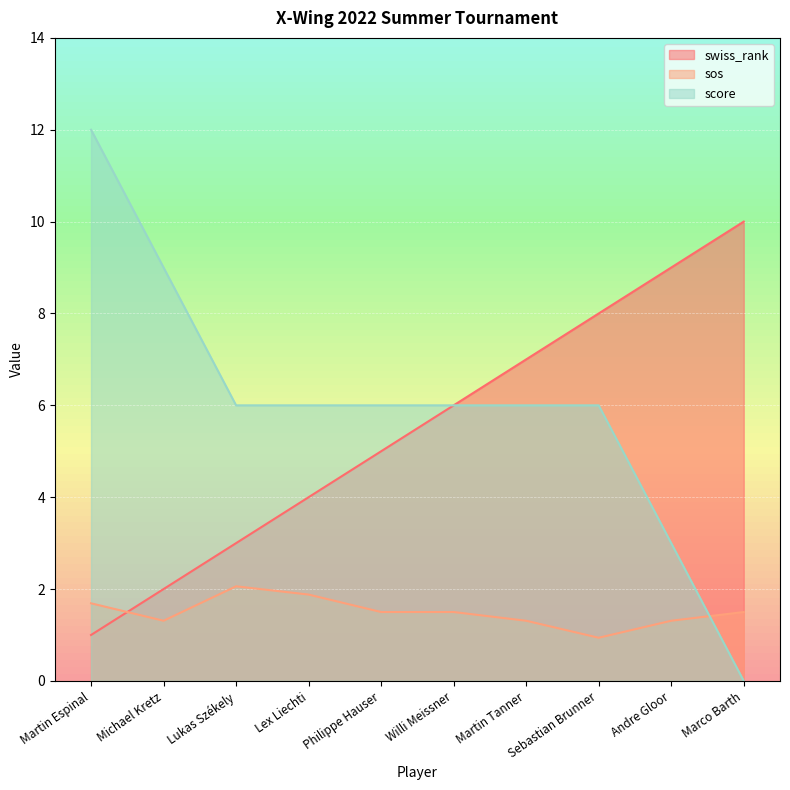

Which series changed the most between Willi Meissner and Sebastian Brunner?

swiss_rank